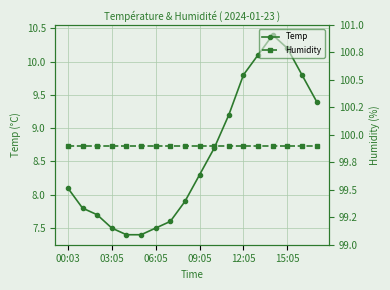

What is the minimum value for Temp?

7.4